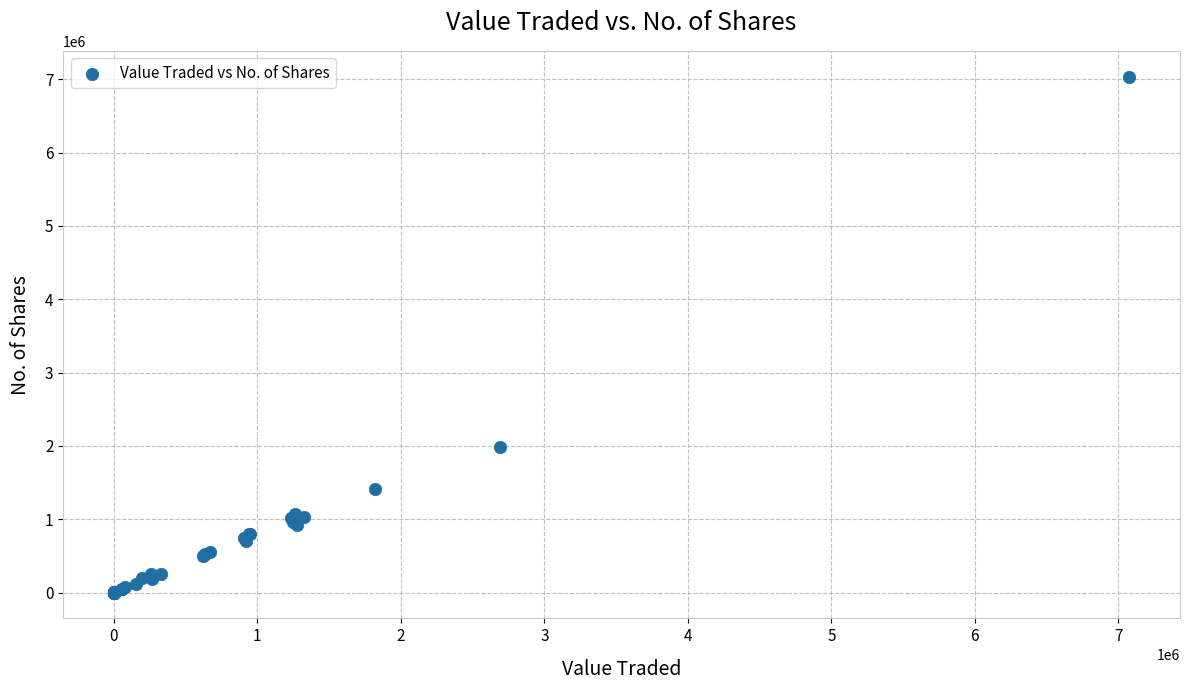

What Y value in the scatter plot is closest to 3517415?

1982913